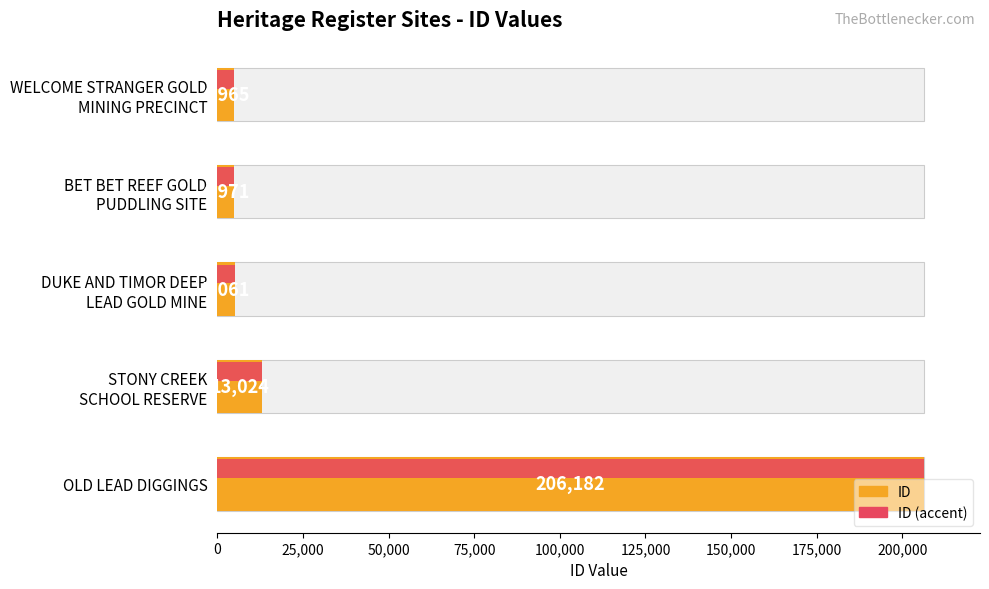

What is the sum of all ID values?

234203